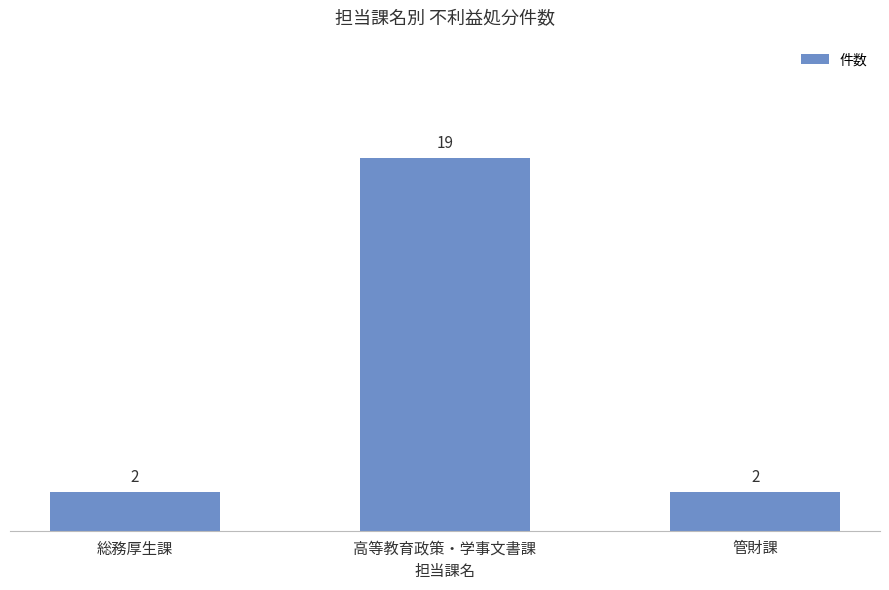

The chart shows a value of 19 at 高等教育政策・学事文書課. True or false?

True